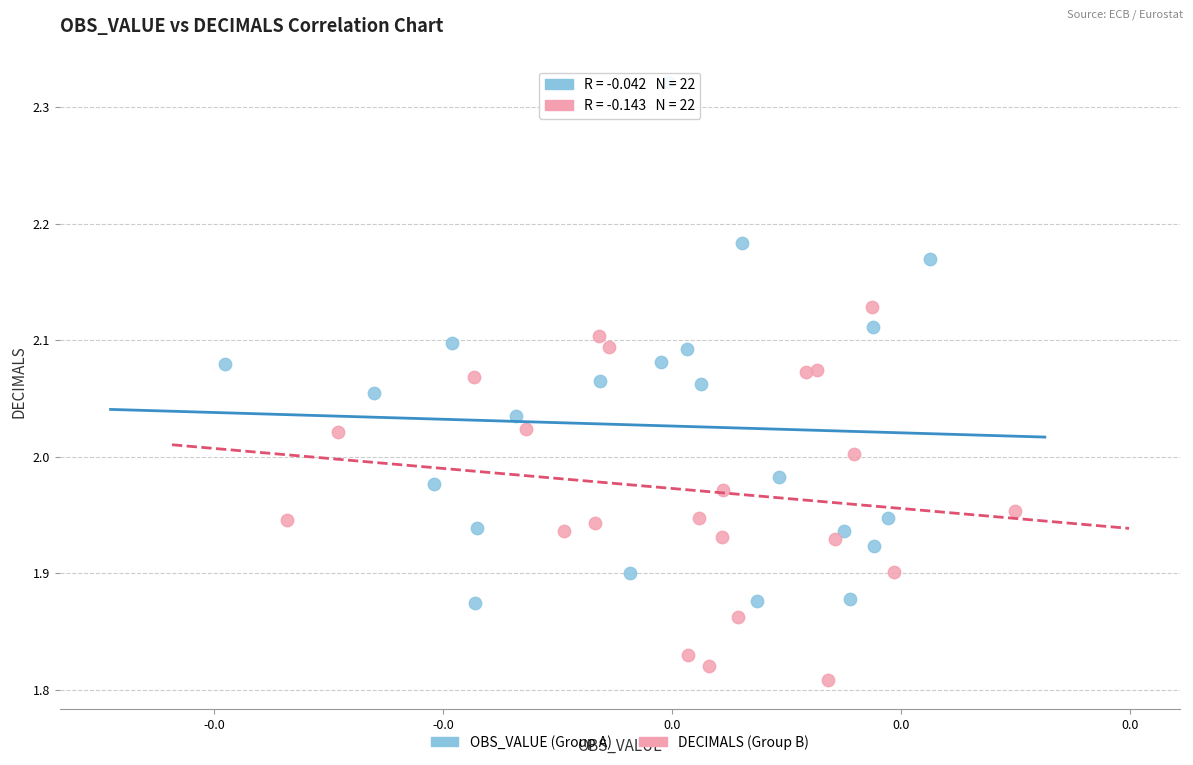

Which series has the widest spread of Y values?

OBS_VALUE (Group A)